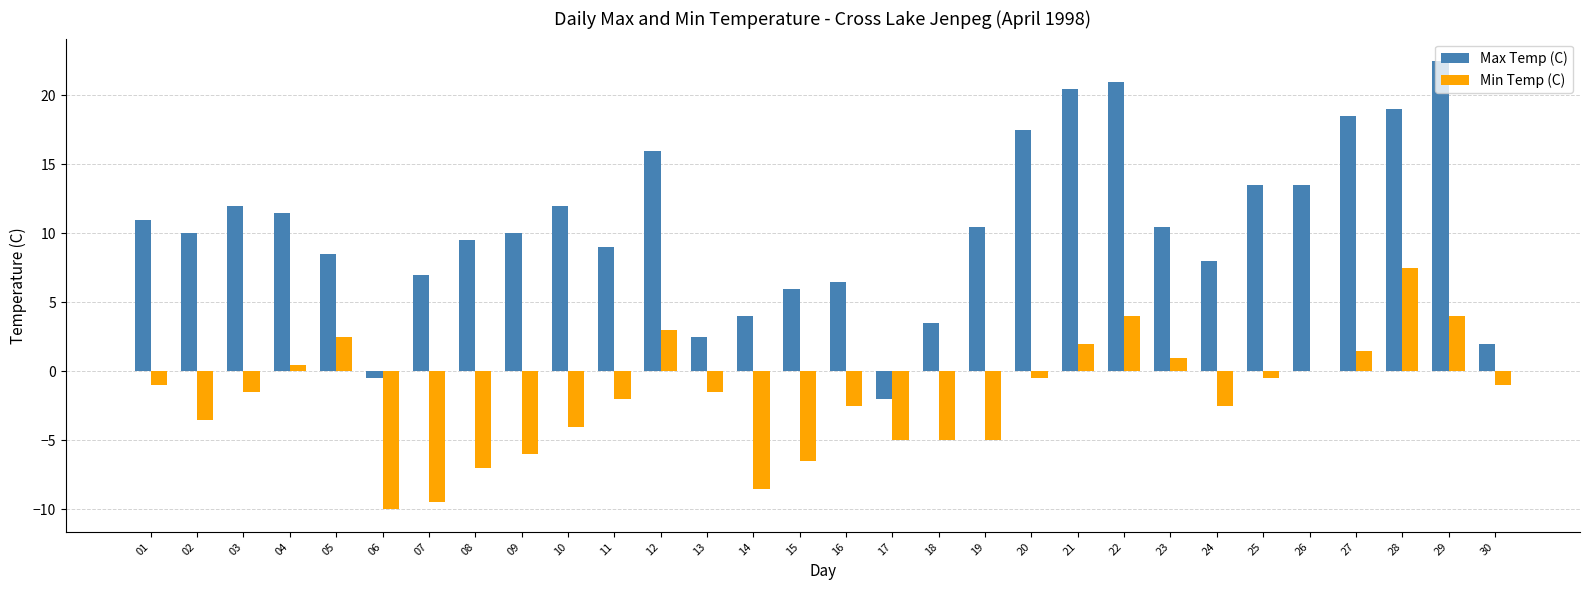

What is the total value across all series at 17?

-7.0